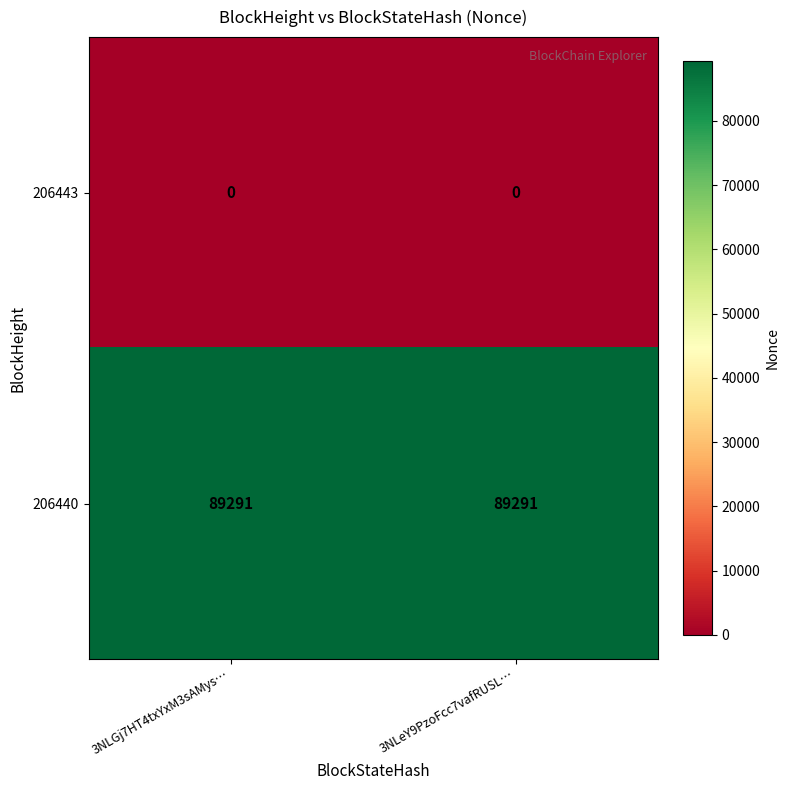

What is the spread (max minus min) of values at 3NLGj7HT4txYxM3sAMys…?

89291